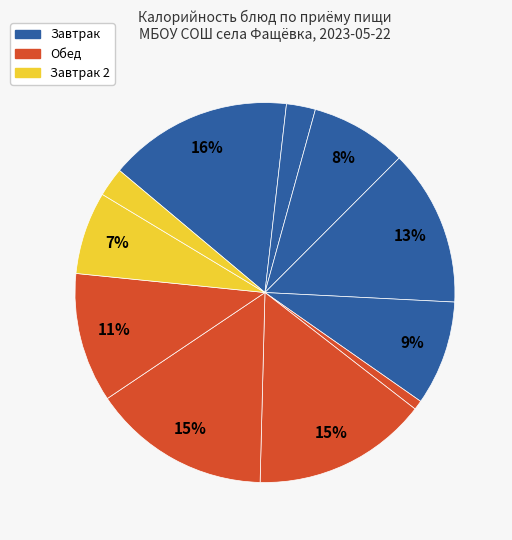

Count the number of slices in the pie.

11